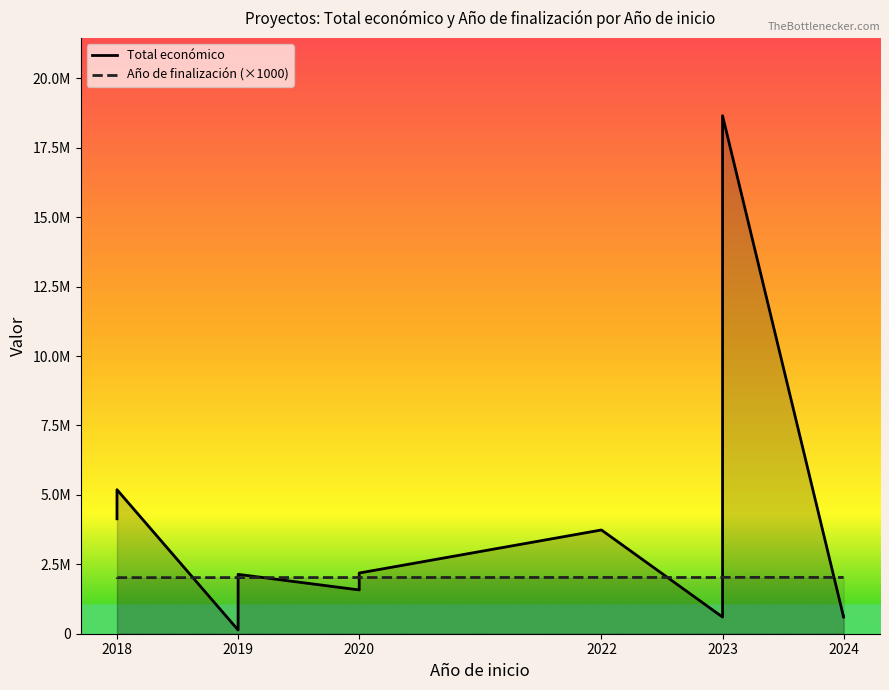

True or false: Año de finalización (×1000) and Total económico cross at least once.

True